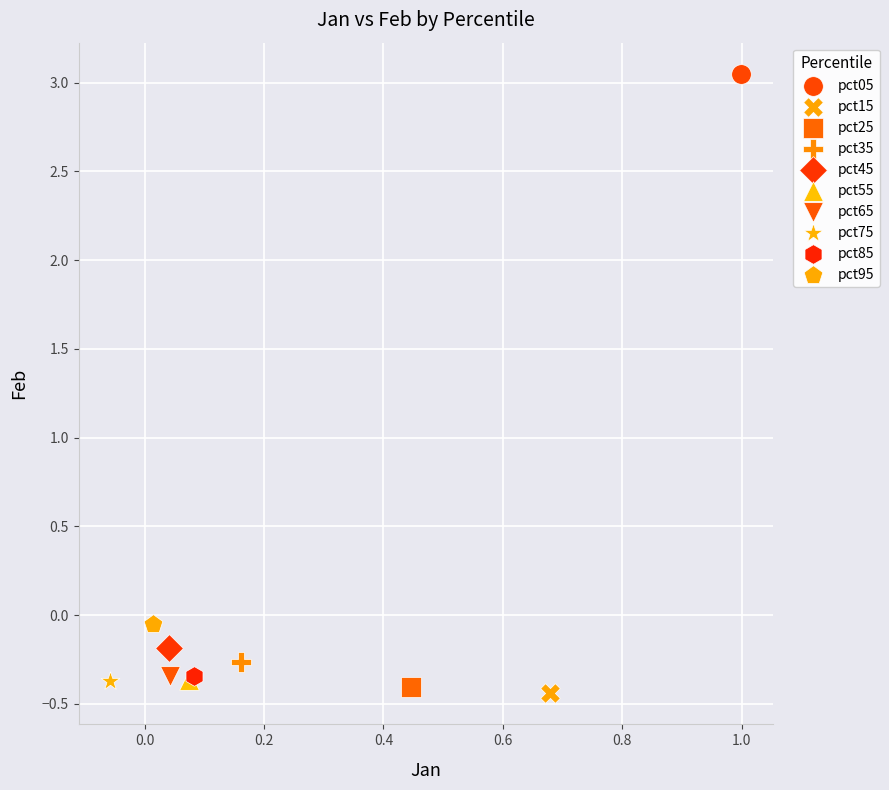

Which series reaches the maximum Y coordinate?

pct05